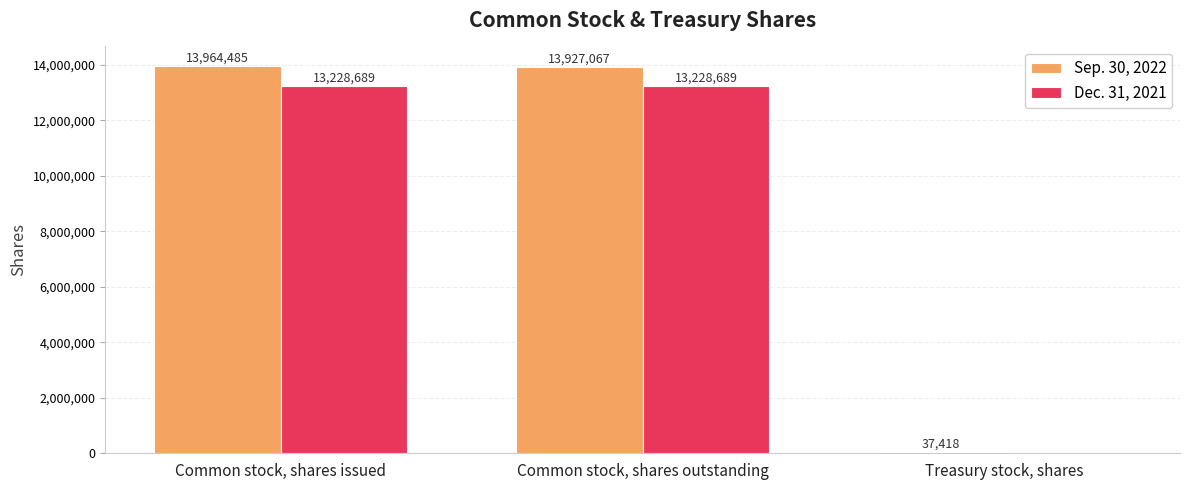

At which label does Sep. 30, 2022 first exceed 13927067?

Common stock, shares issued